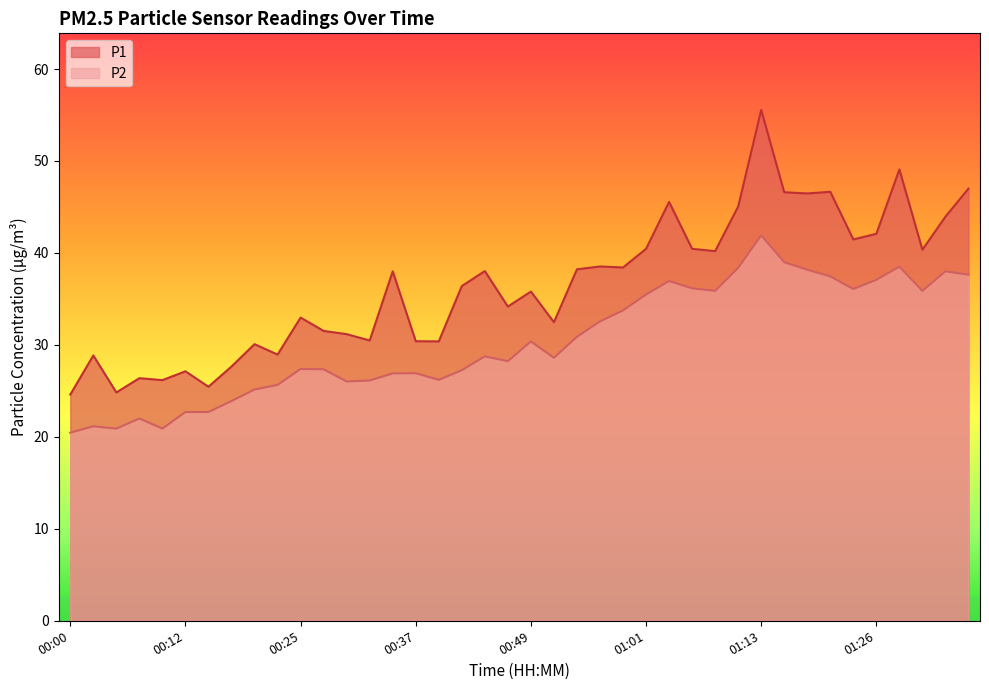

What is the approximate value of P1 at 01:23?

41.5